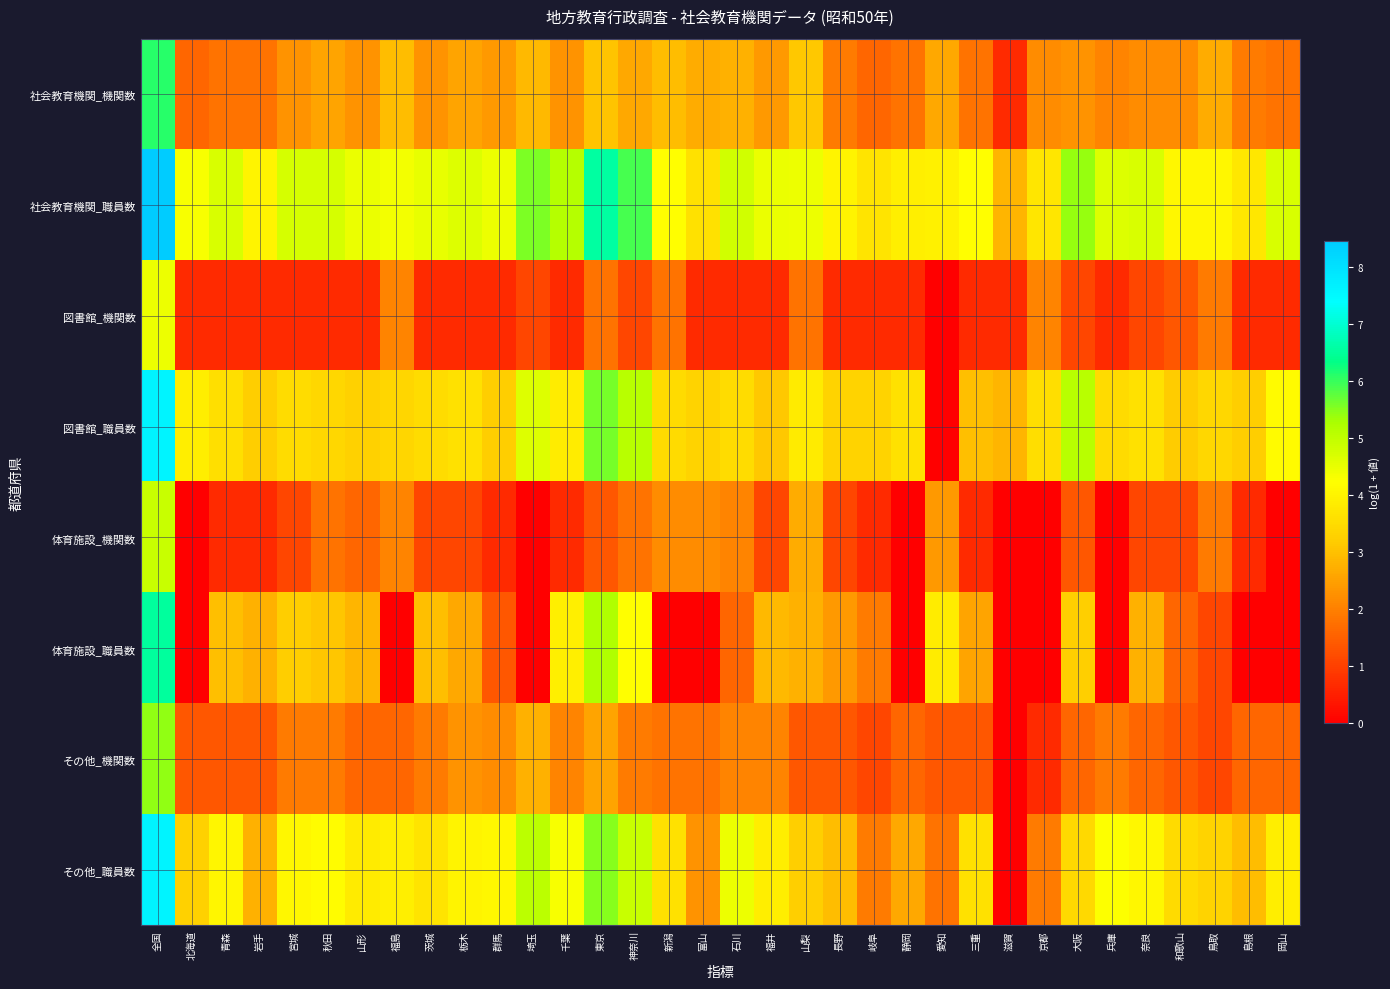

At how many categories does at least one series exceed 2?

34